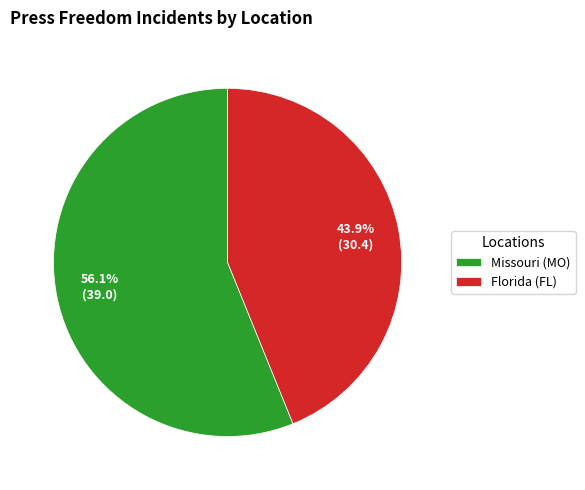

How many segments does this pie chart have?

2